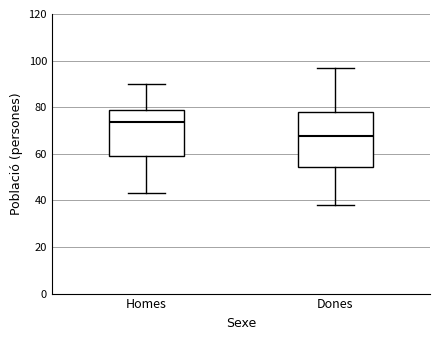

Reading left to right, transcribe this box plot: for each box, give where its median line is, the range the box spans, and where its two whiskers end, as read against the y-axis. The values are not printed on the chart, so give them approximately, as read against the axis.

Homes: median 74, box 60 to 78, whiskers 44 to 90
Dones: median 68, box 54 to 78, whiskers 38 to 98